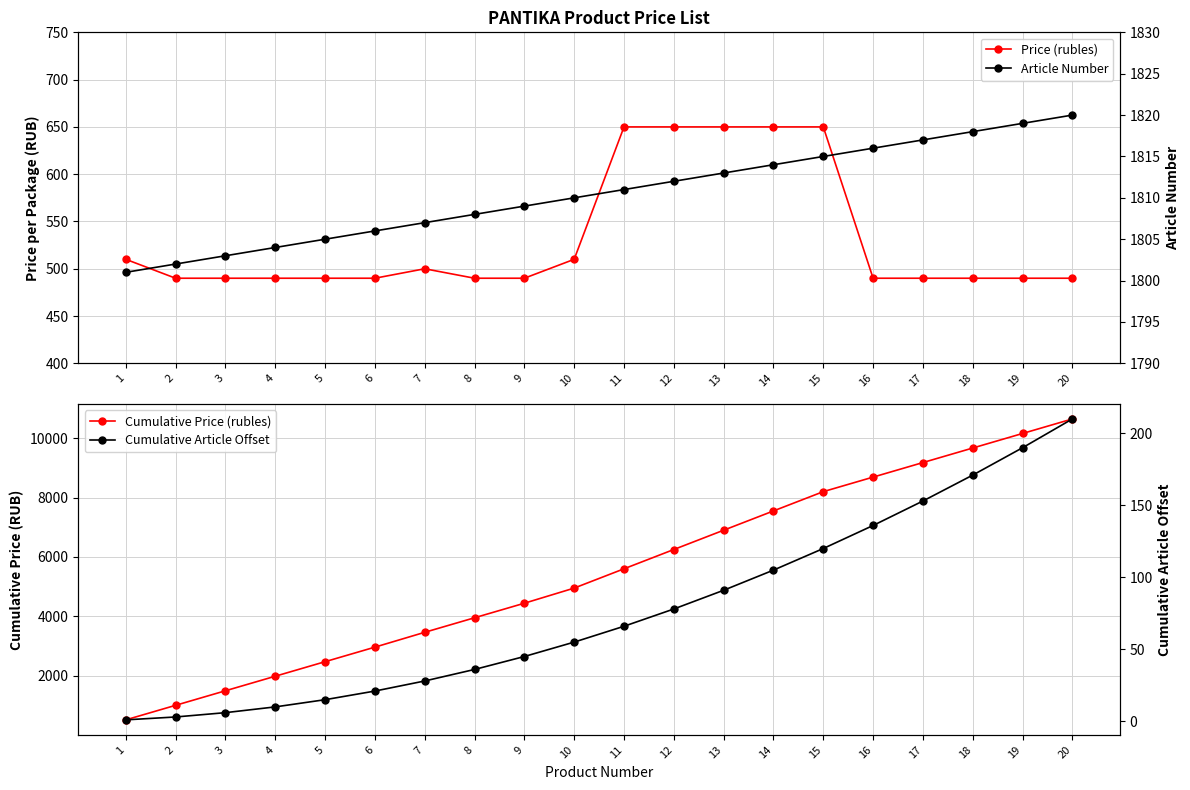

Between 6 and 14, which series saw the biggest shift?

Cumulative Price (rubles)